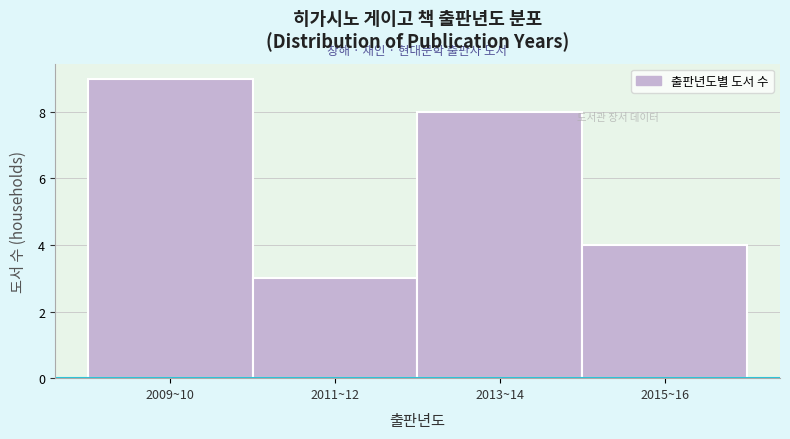

Reading left to right, list all the values displayed in this chart.

2009~10=9	2011~12=3	2013~14=8	2015~16=4